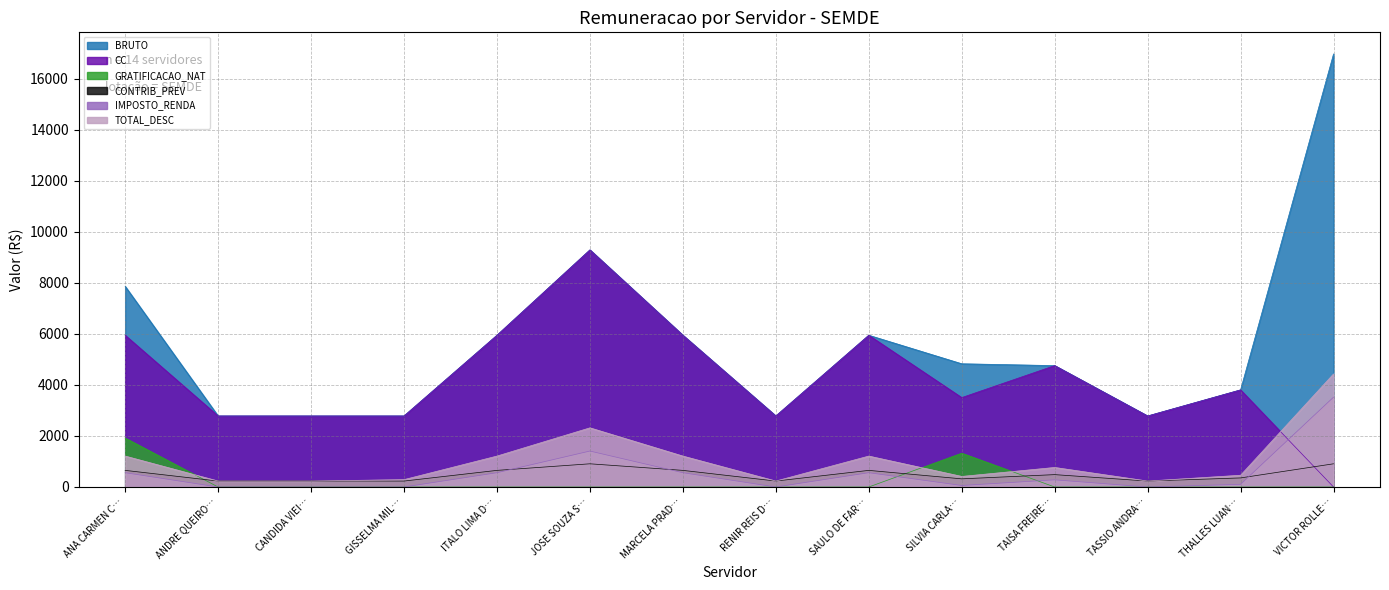

Which series has the largest range (max minus min)?

BRUTO